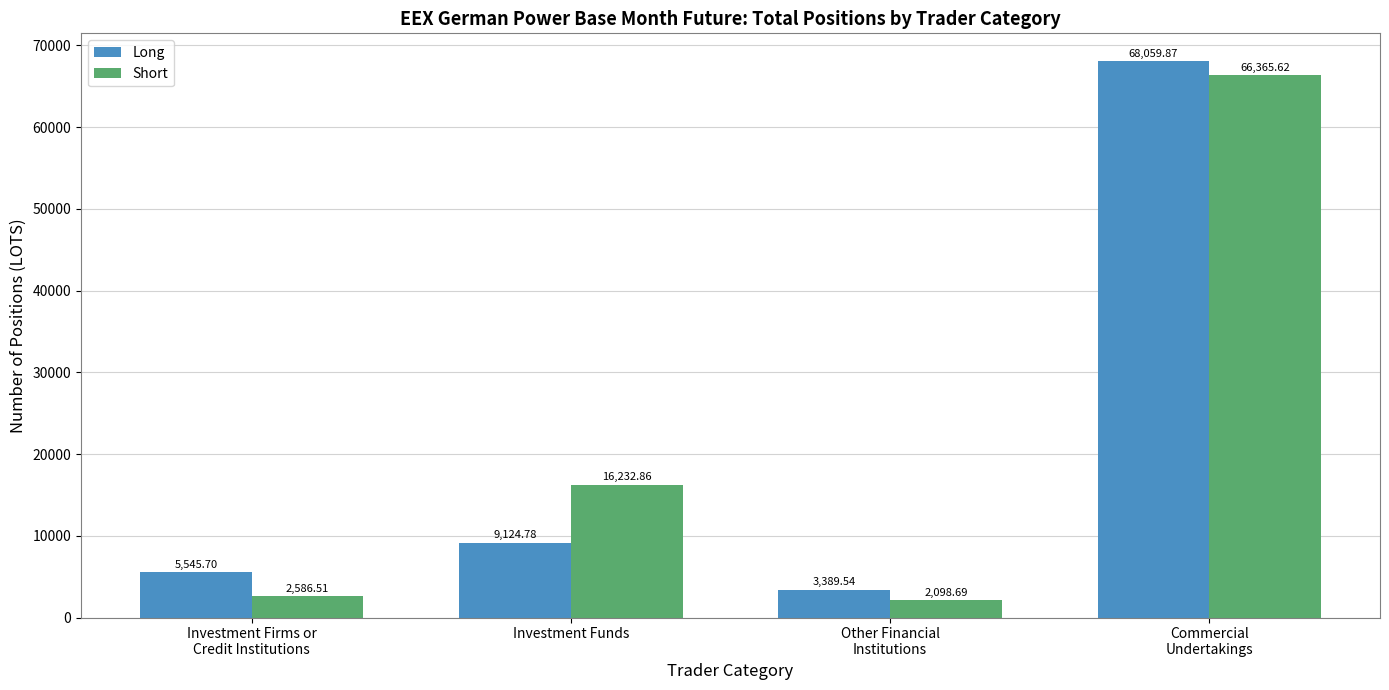

What is the value of the Short bar at the 2nd from the left?

16232.9